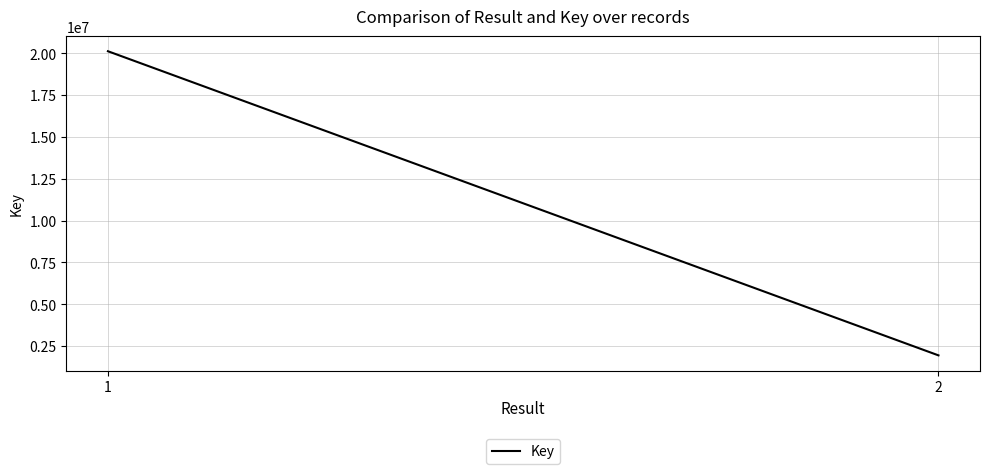

List the labels in order of value, smallest first.

2, 1